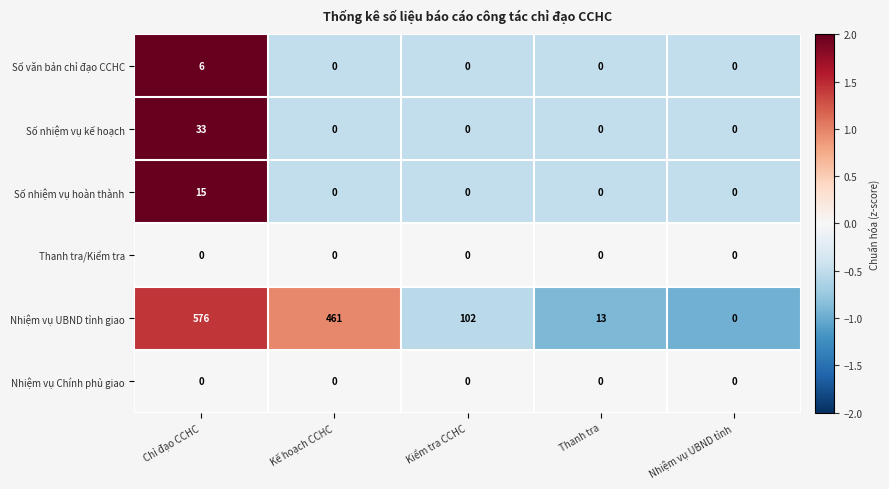

Which series has the largest range (max minus min)?

Nhiệm vụ UBND tỉnh giao